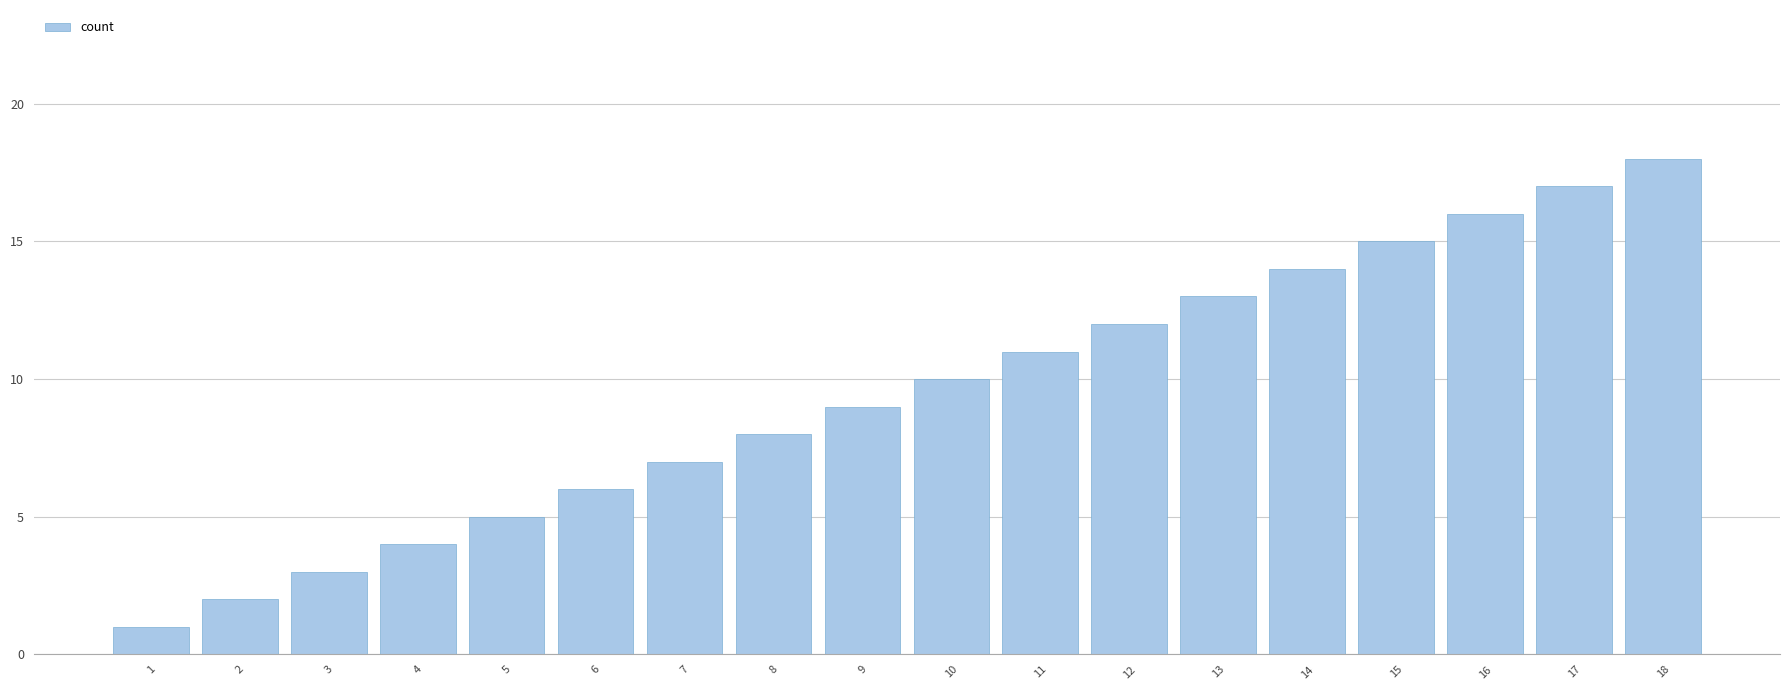

List the labels in order of value, smallest first.

1, 2, 3, 4, 5, 6, 7, 8, 9, 10, 11, 12, 13, 14, 15, 16, 17, 18